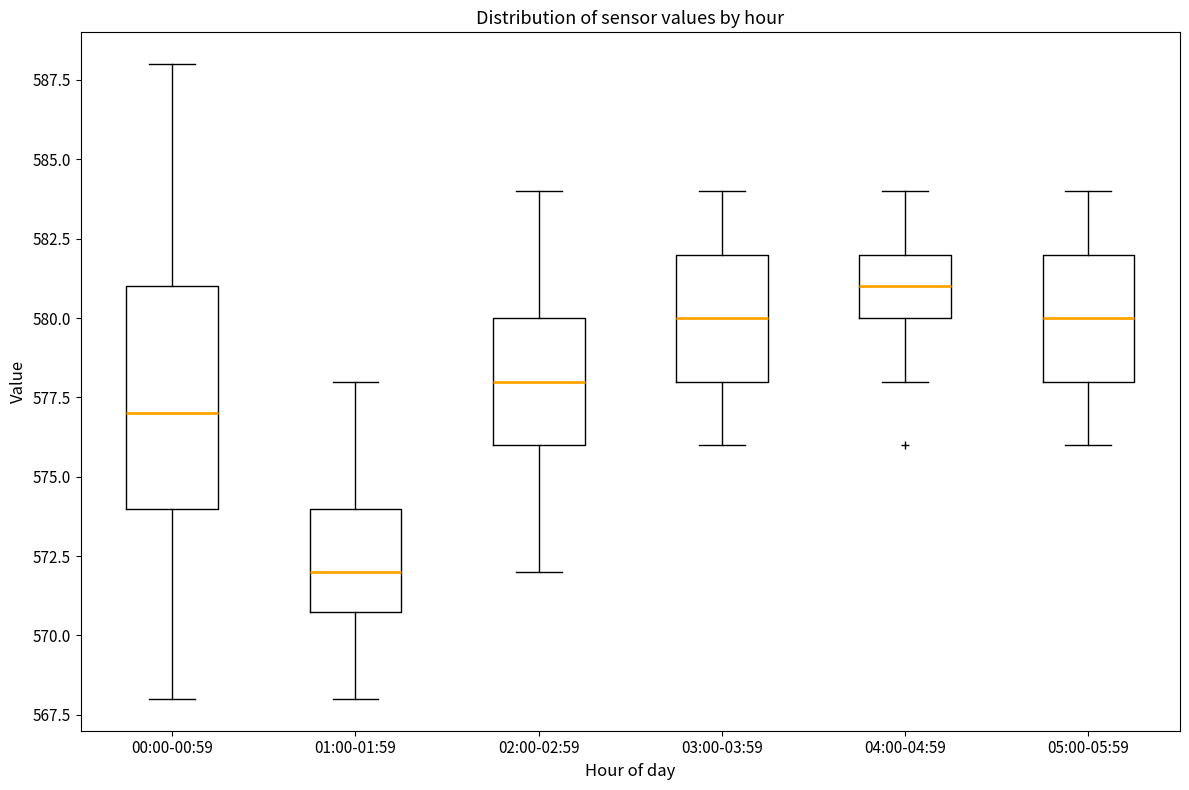

Which box has the lowest median line?

01:00-01:59